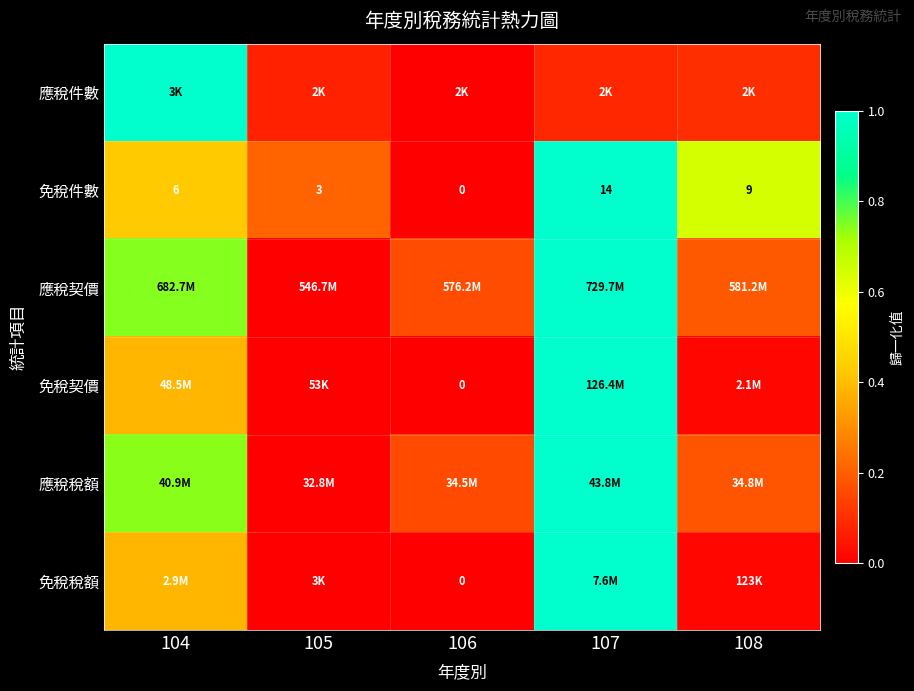

True or false: 免稅契價 has a value of 0.0 at 105.

True